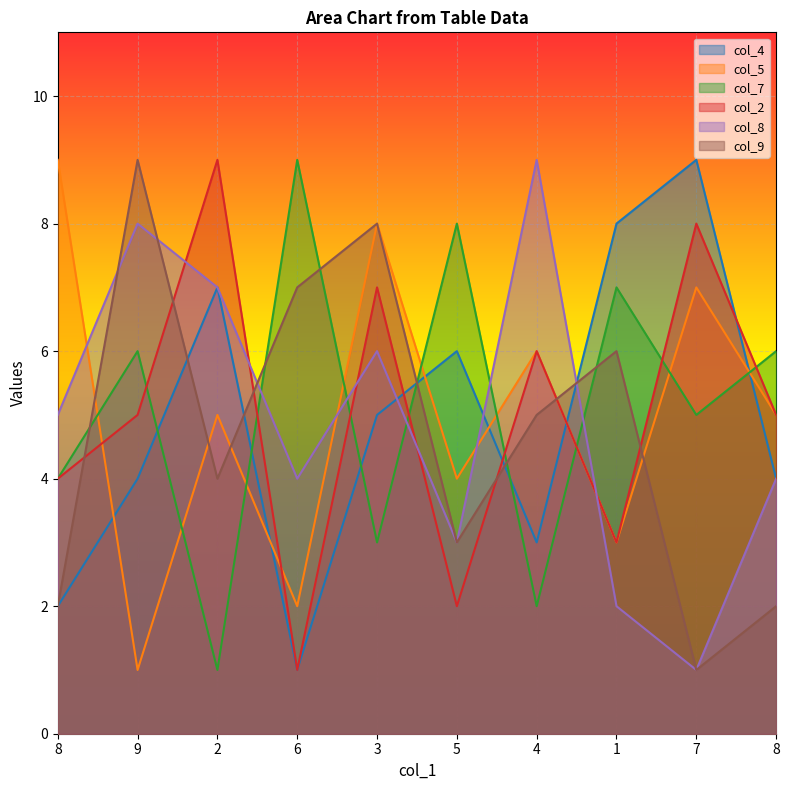

Reading left to right, extract all data points from this chart.

col_4: 2	4	7	1	5	6	3	8	9	4
col_5: 9	1	5	2	8	4	6	3	7	5
col_7: 4	6	1	9	3	8	2	7	5	6
col_2: 4	5	9	1	7	2	6	3	8	5
col_8: 5	8	7	4	6	3	9	2	1	4
col_9: 2	9	4	7	8	3	5	6	1	2